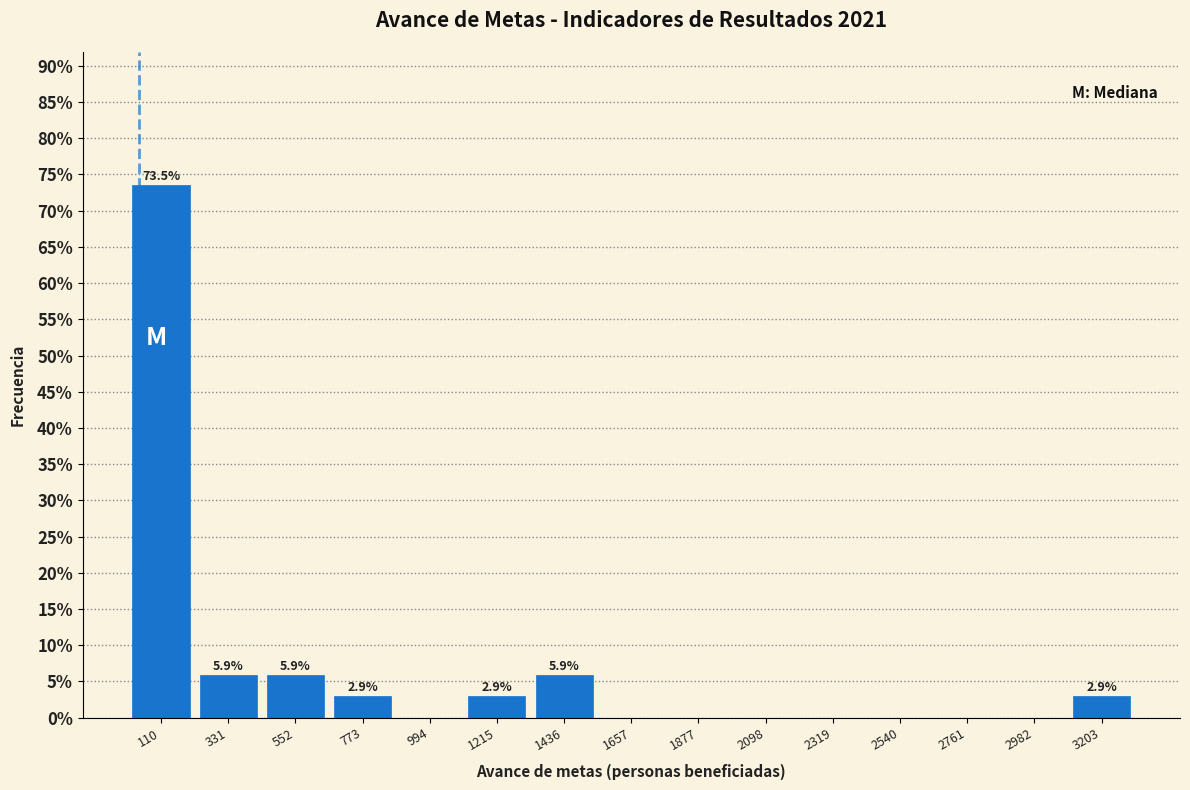

Which range on the x-axis has the tallest bar?

0 to 200